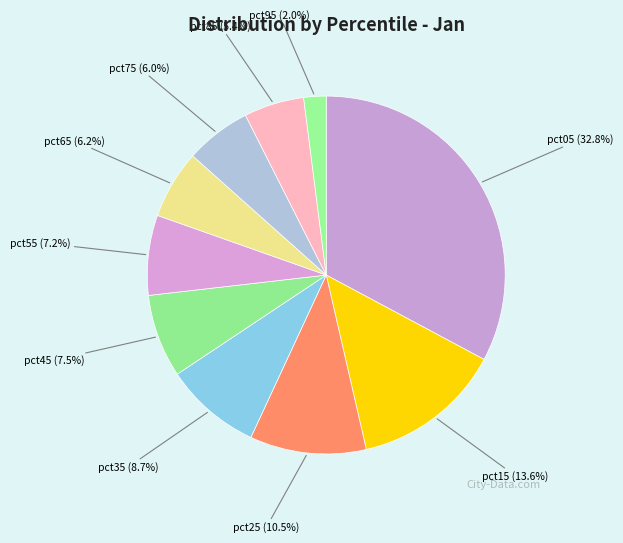

Which slice is the smallest?

pct95